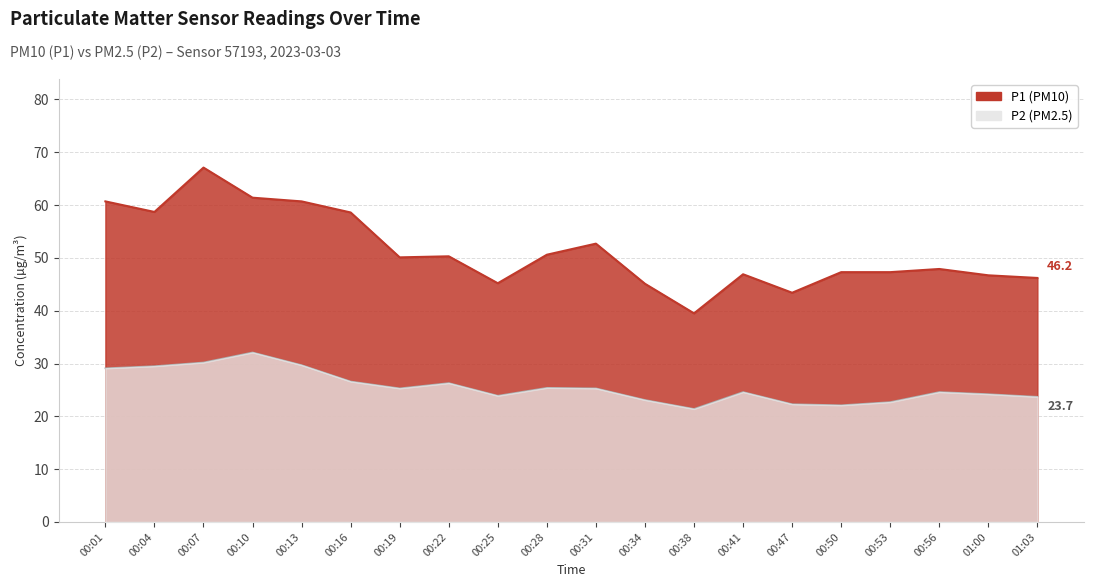

What is the value of the P2 point at the 13th from the left?

21.4